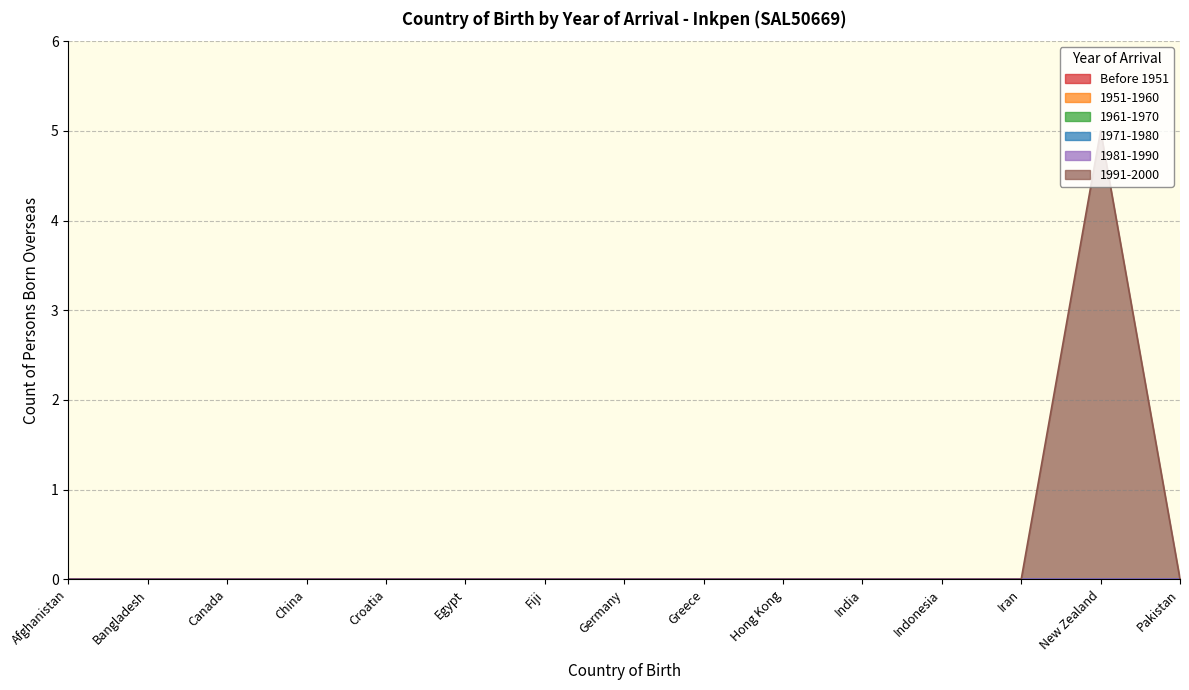

What is the label of the 9th point from the left?

Greece